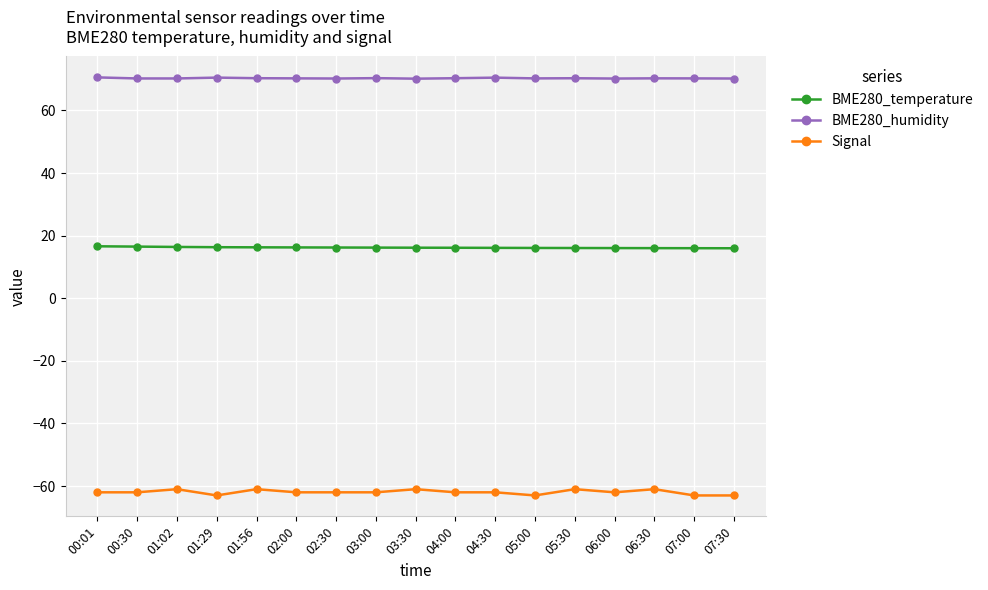

What is the difference between the highest and lowest values at 01:56?

131.3